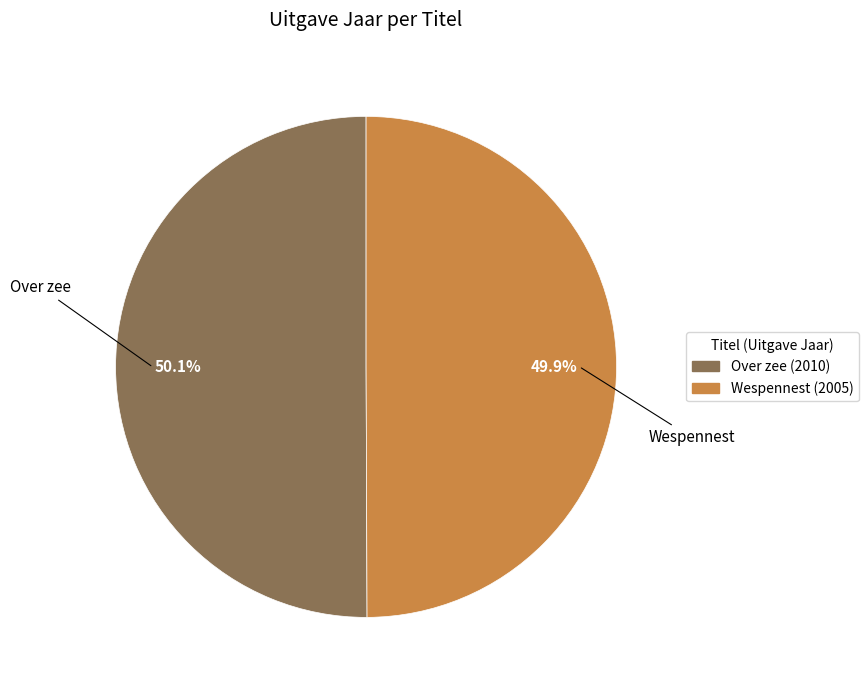

To the nearest percent, what portion does Wespennest represent?

50%